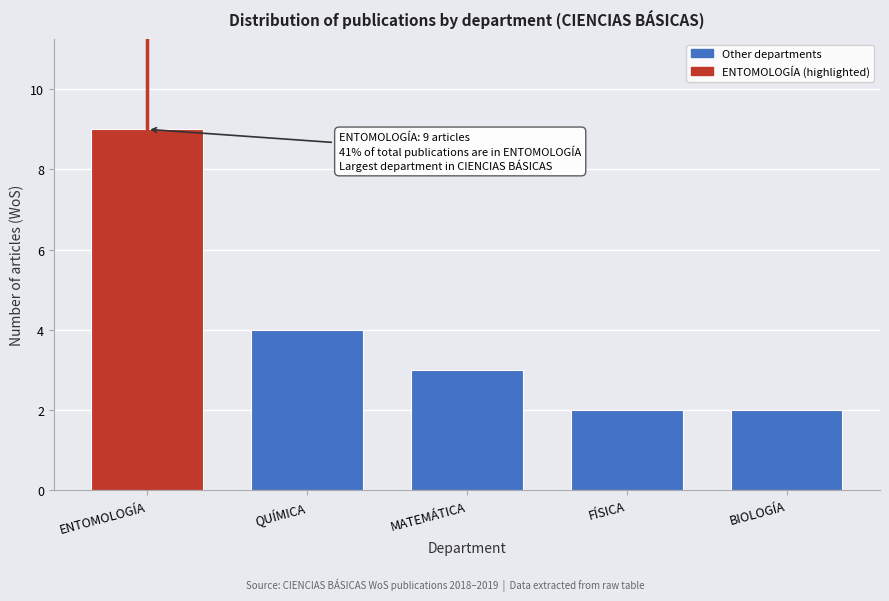

Reading right to left, extract all data points from this chart.

BIOLOGÍA=2	FÍSICA=2	MATEMÁTICA=3	QUÍMICA=4	ENTOMOLOGÍA=9